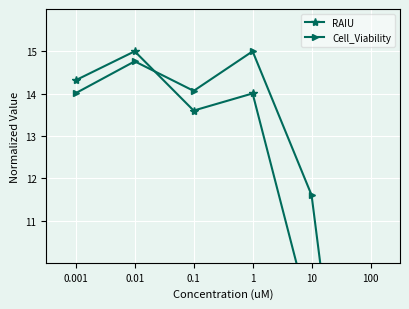

Which series has the widest spread of values?

RAIU